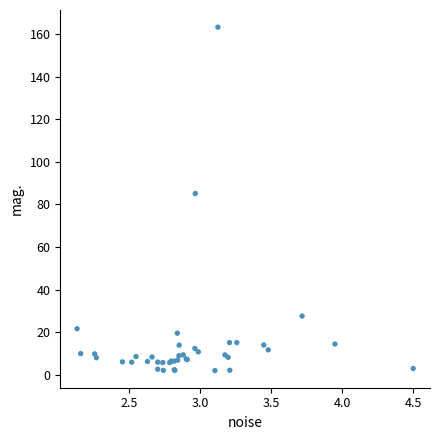

What Y value in the scatter plot is closest to 82?

85.1